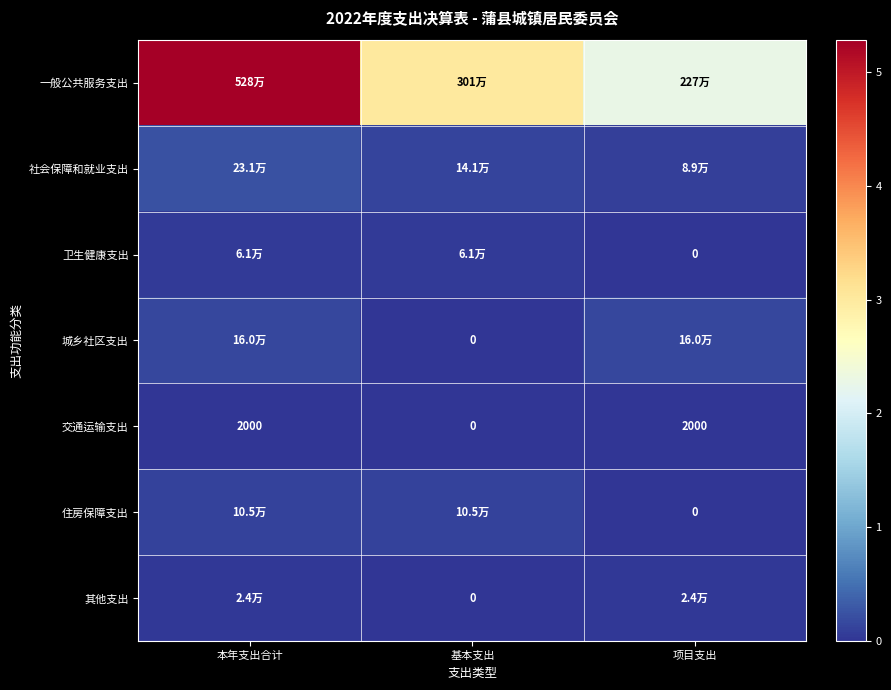

Is the value of 交通运输支出 at 本年支出合计 greater than the value of 卫生健康支出 at 项目支出?

Yes